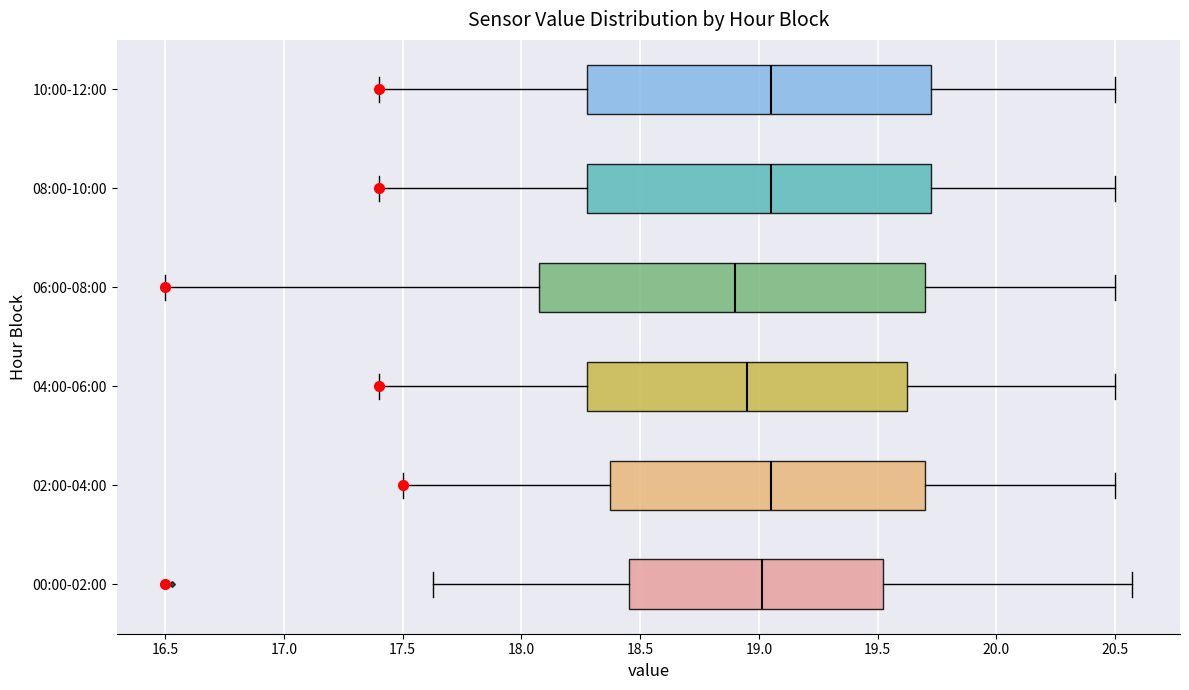

Where is the left edge of the box for 08:00-10:00 on the x-axis? The values are not printed on the chart, so give them approximately, as read against the axis.

18.30